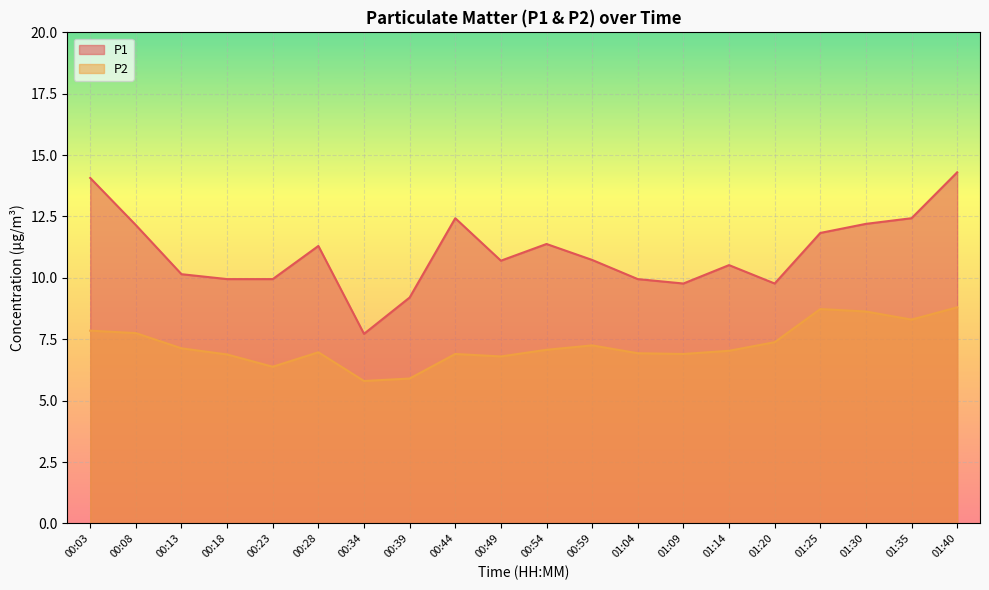

What is the greatest value displayed?

14.3